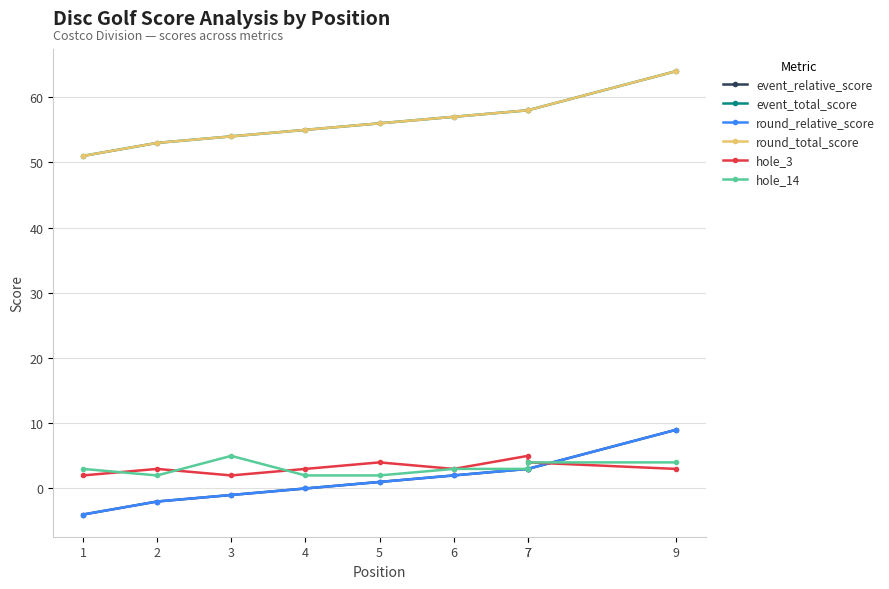

Is the value of hole_3 at 2 greater than the value of round_relative_score at 4?

Yes